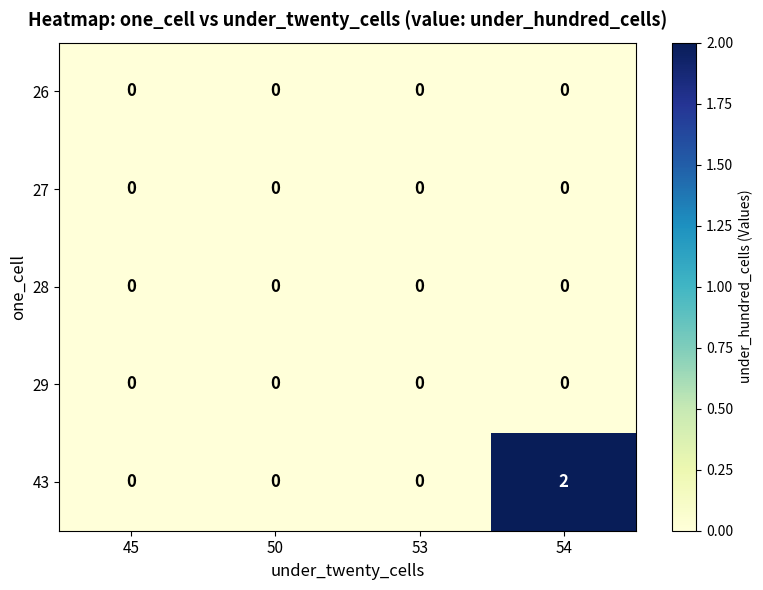

Reading left to right, list all the values displayed in this chart.

26: 0	0	0	0
27: 0	0	0	0
28: 0	0	0	0
29: 0	0	0	0
43: 0	0	0	2